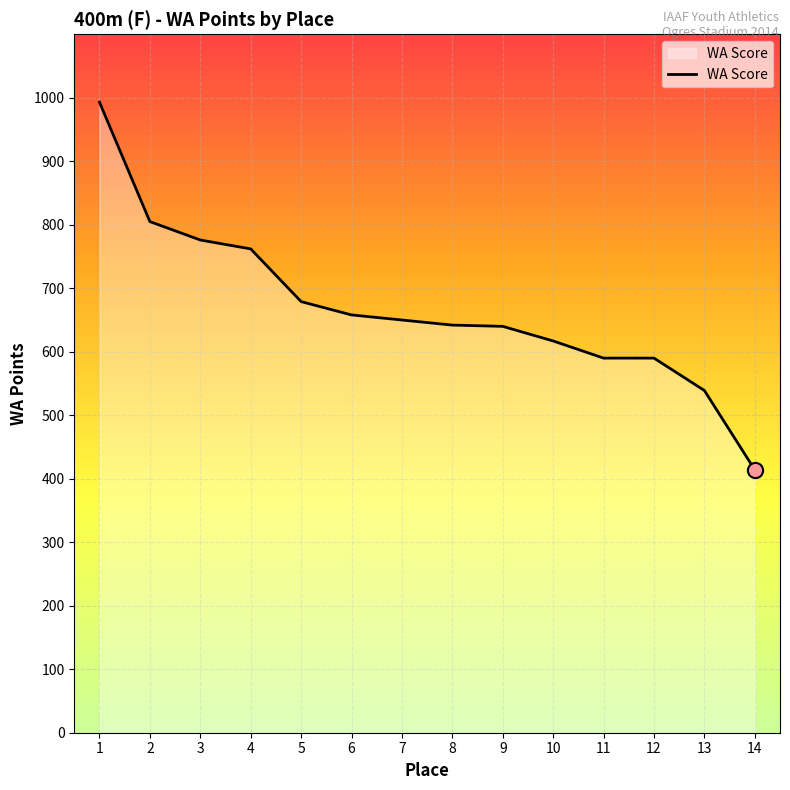

What is the ratio of the value at 14 to the value at 3?

0.5